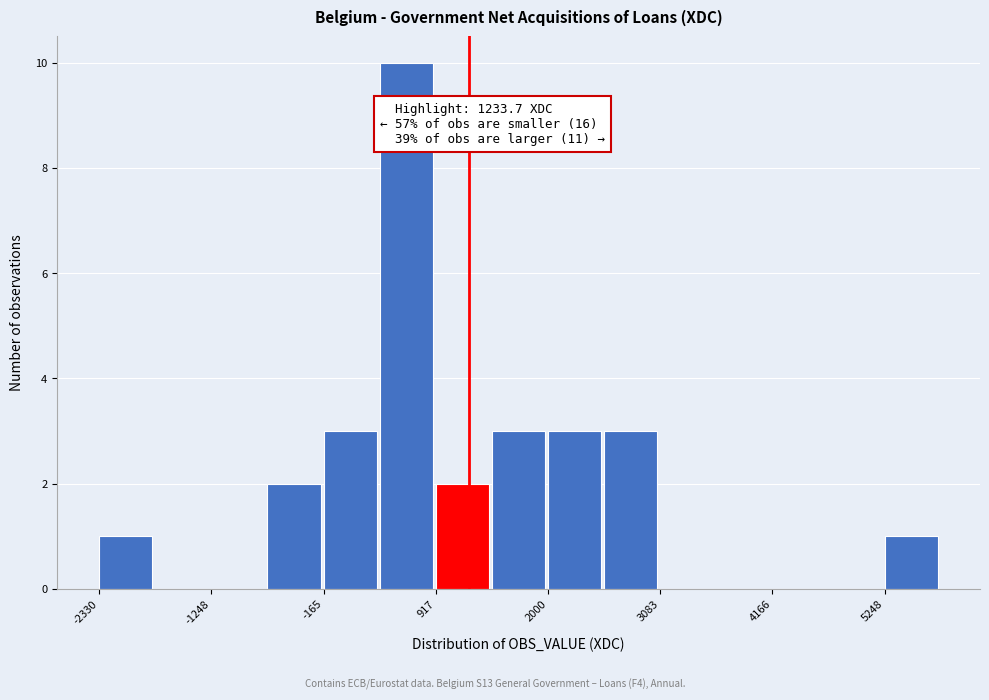

Read against the x-axis, roughly where is the centre of the tallest bar?

600